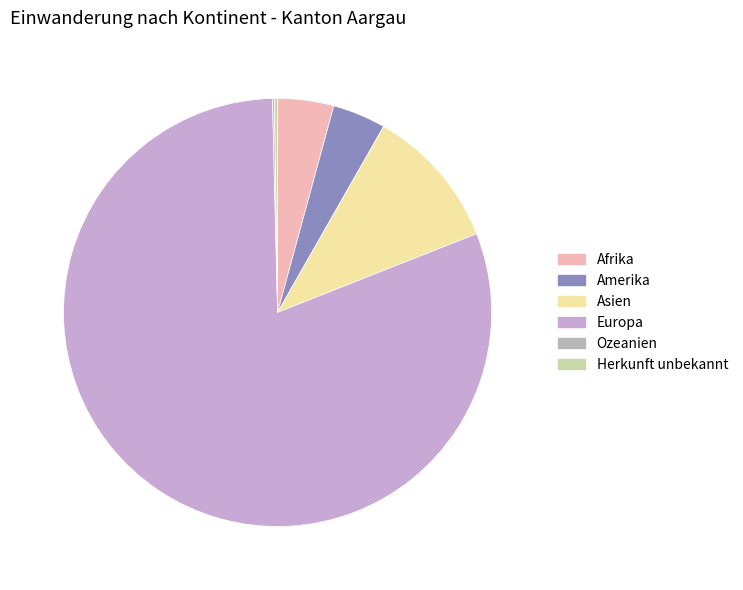

To the nearest percent, what is the combined percentage of Europa and Amerika?

85%